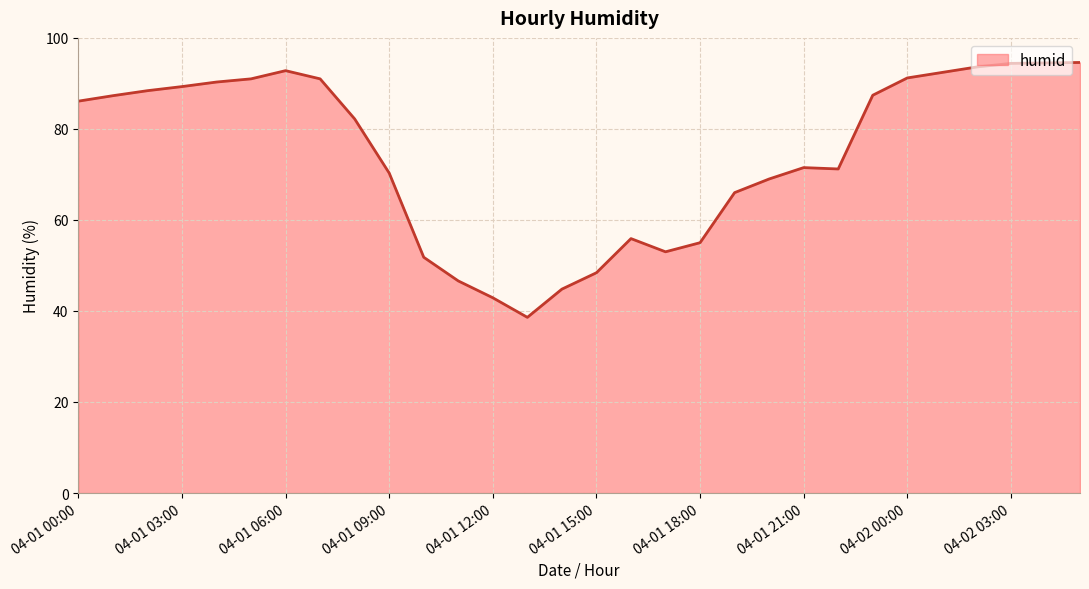

What is the difference between the maximum and minimum values?

56.0